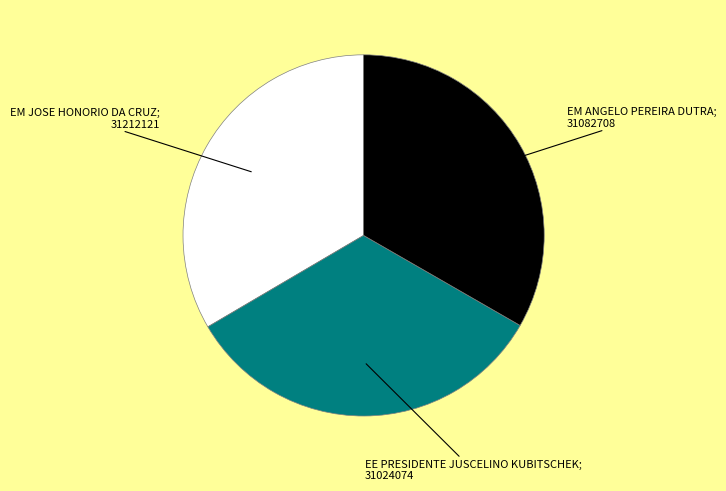

Does any single category account for the majority?

No